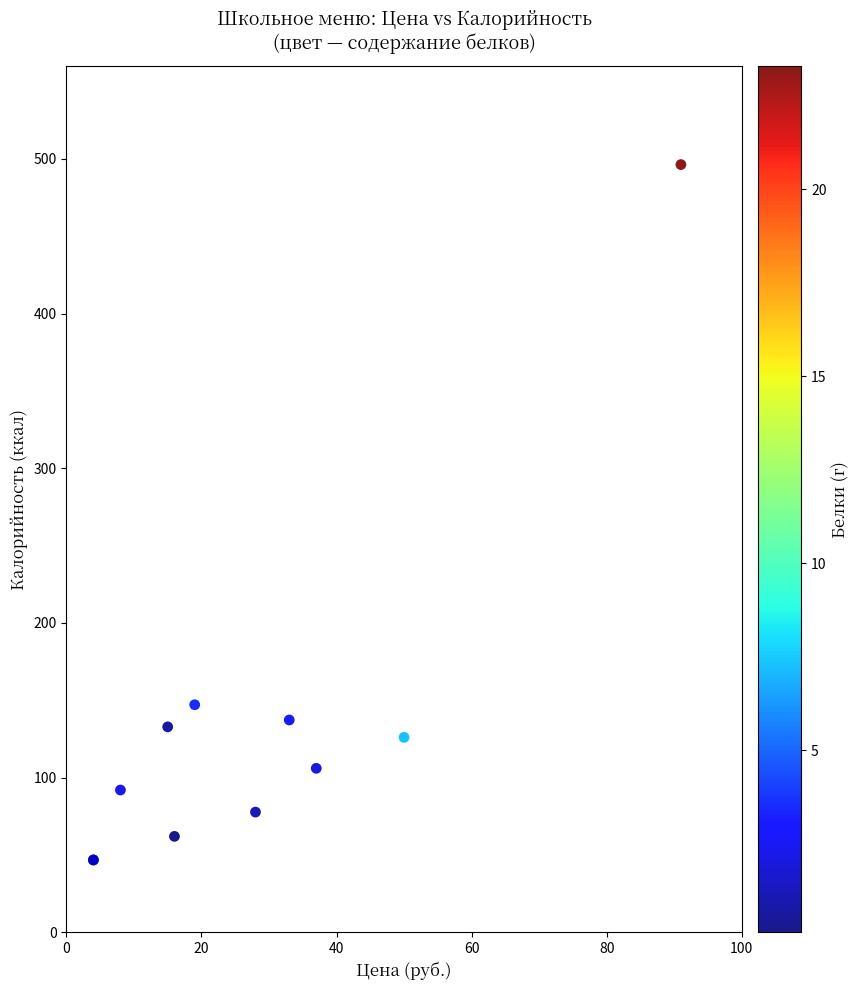

What Y value in the scatter plot is closest to 271?

147.1